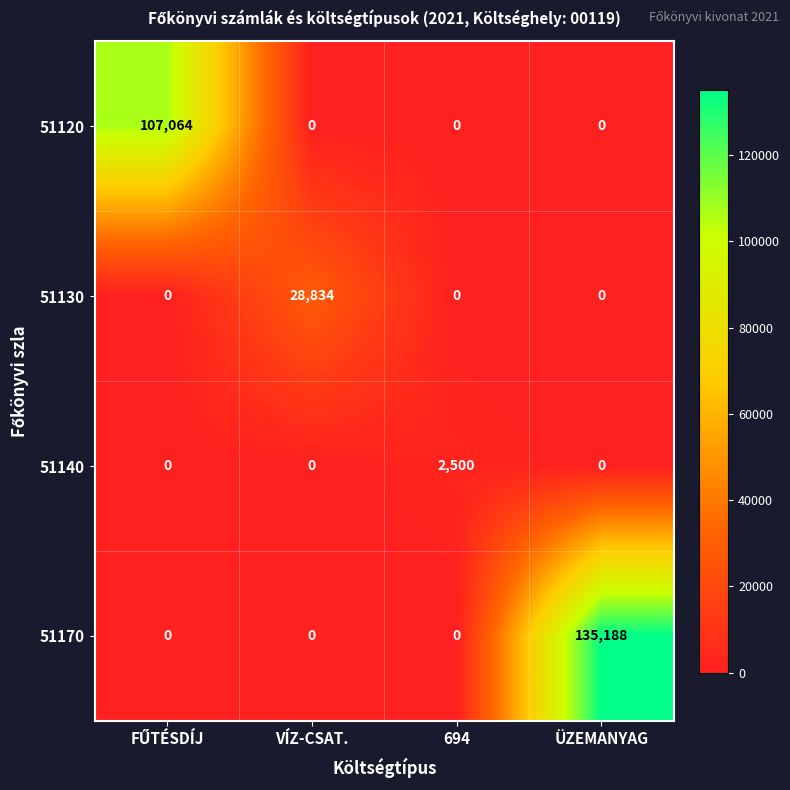

List the series in order of their peak value, lowest first.

51140, 51130, 51120, 51170